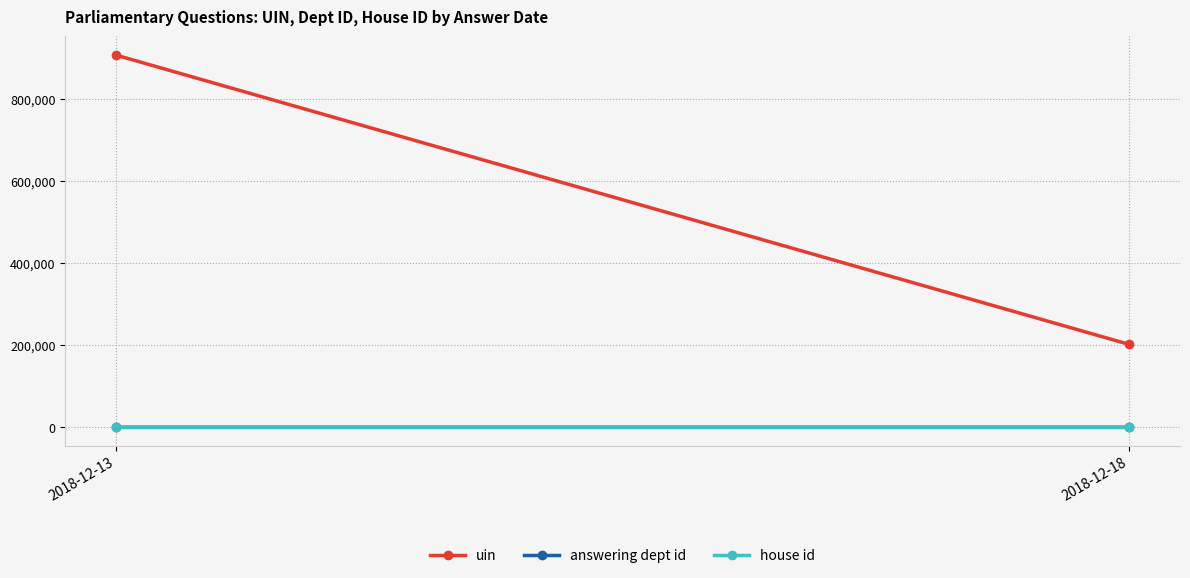

How many series are shown in this chart?

3